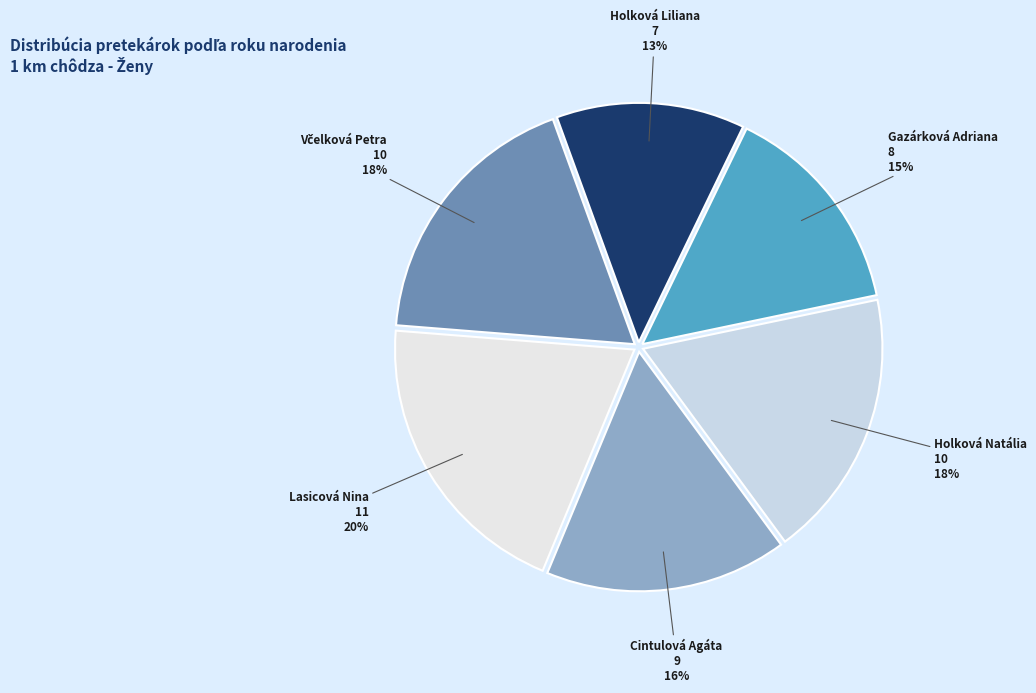

Does any single category account for the majority?

No